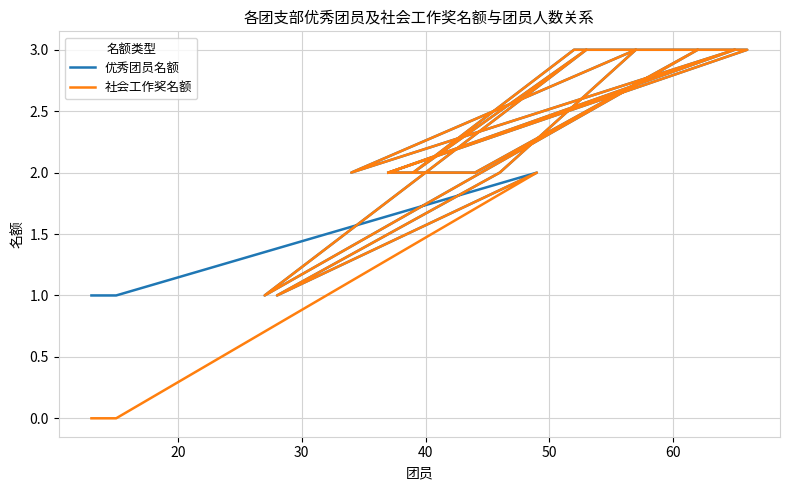

True or false: 社会工作奖名额 has a value of 3 at 40.

False